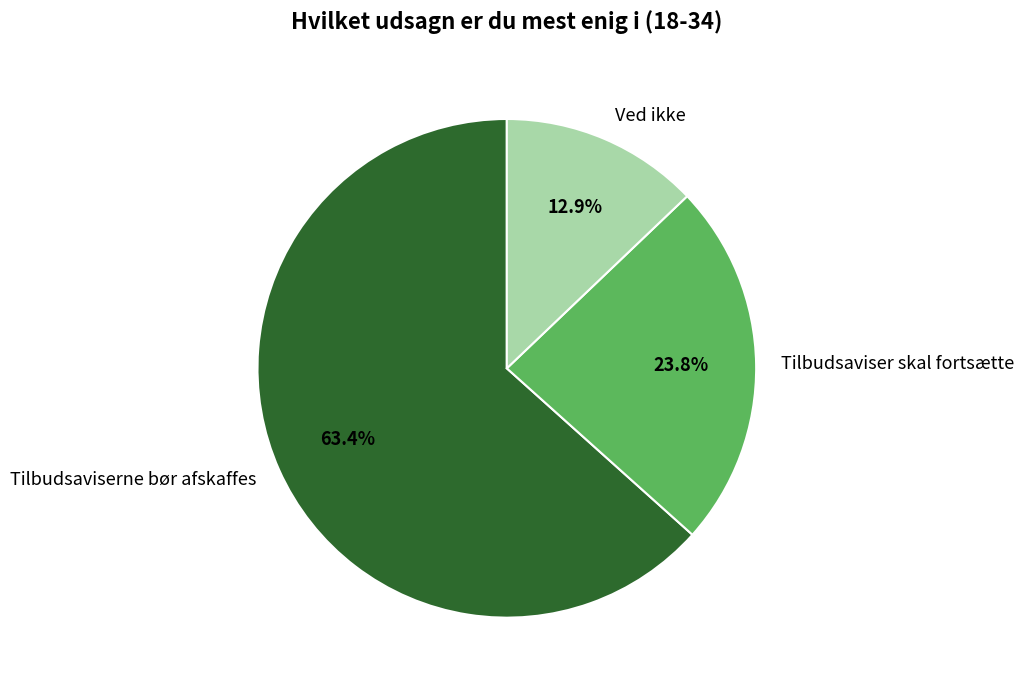

Approximately how many times larger is the value at Ved ikke compared to Tilbudsaviser skal fortsætte?

0.5